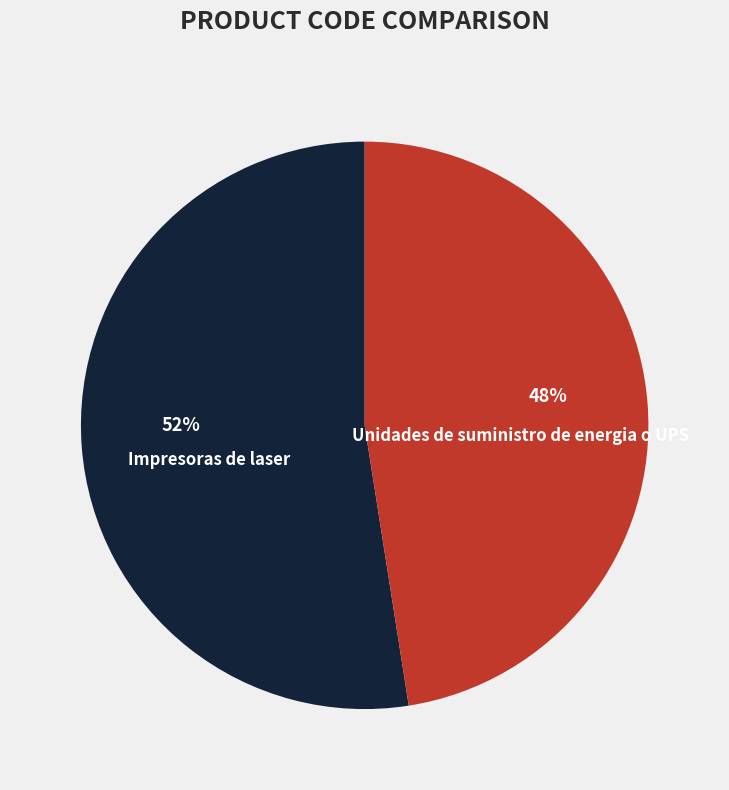

Do Unidades de suministro de energia o UPS and Impresoras de laser together represent more than half of the pie?

Yes